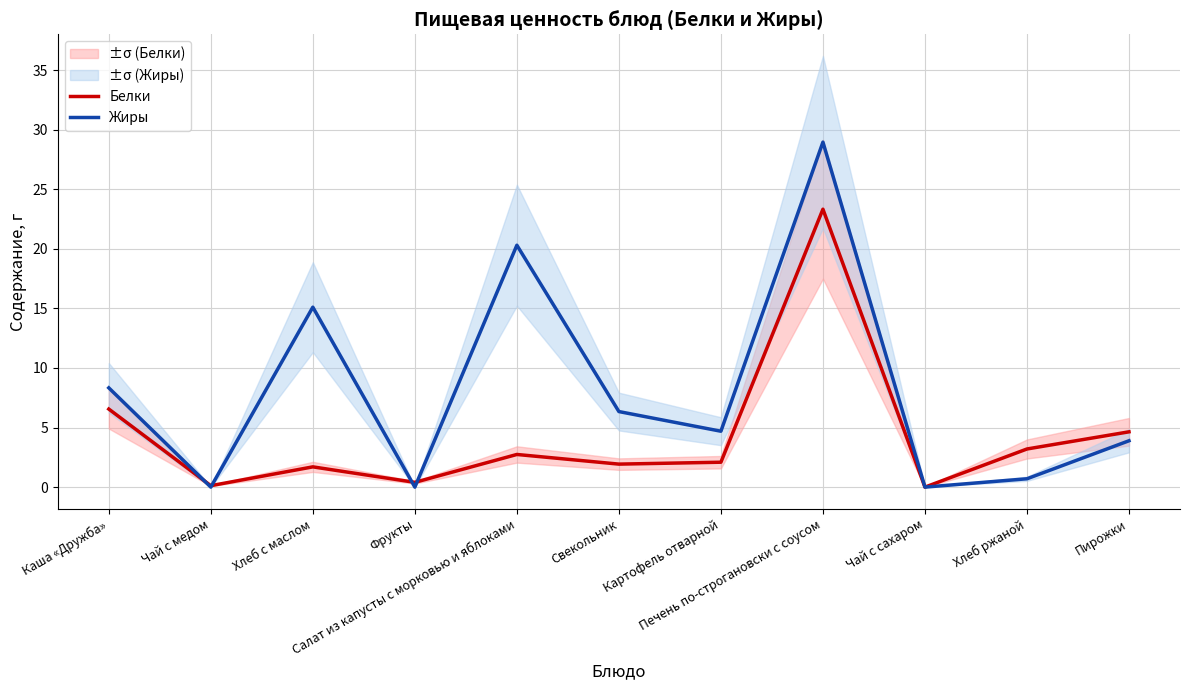

Where do Белки and Жиры first cross each other?

Каша «Дружба» and Чай с медом